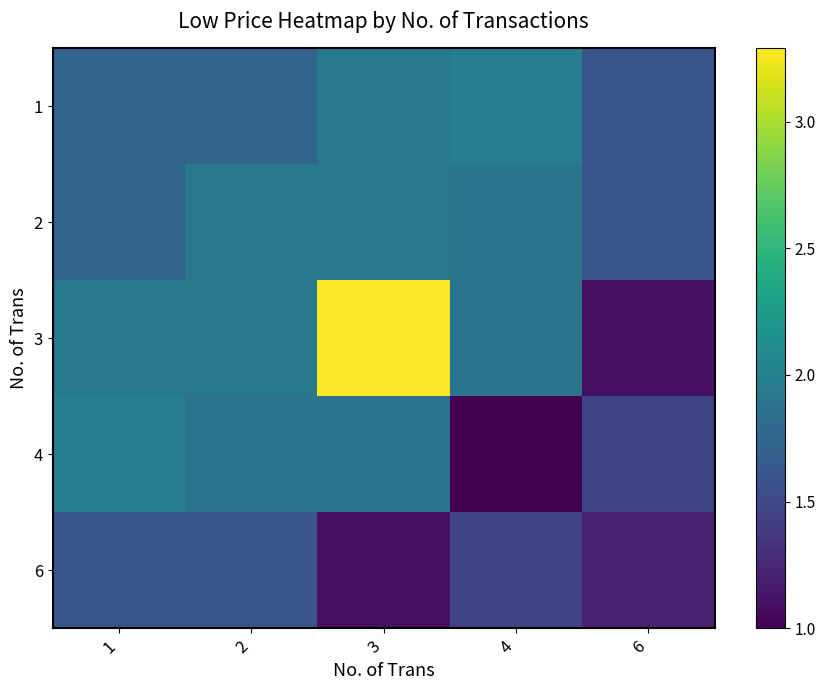

How many data points does each series have?

5